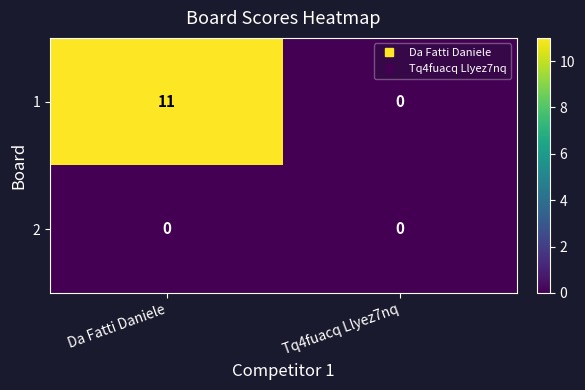

Rank the categories by 1 value from lowest to highest.

Tq4fuacq Llyez7nq, Da Fatti Daniele